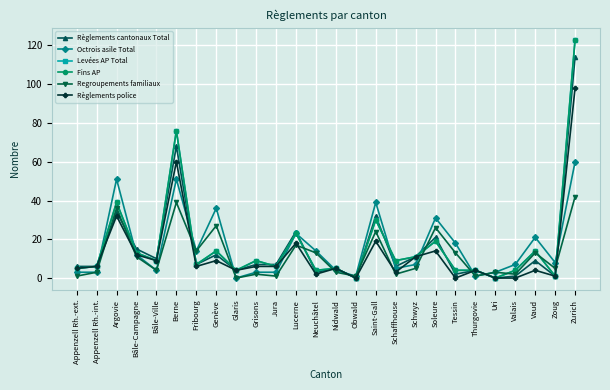

Is this an area chart (filled region under the line)?

No